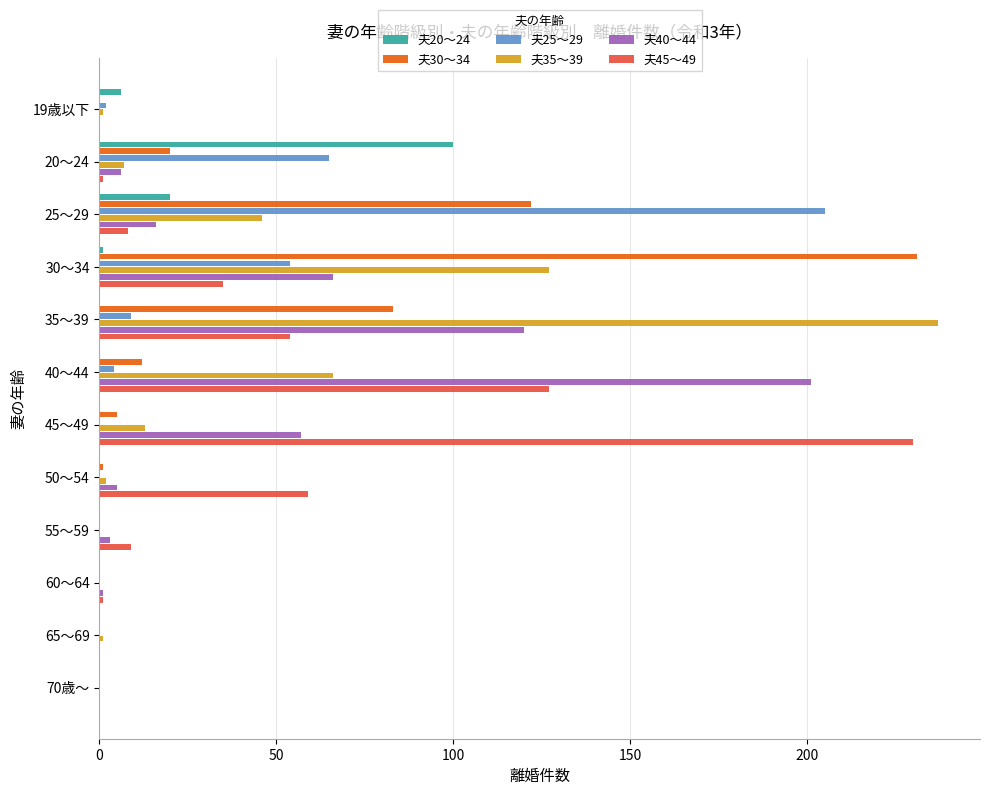

What is the total value across all series at 25～29?

417